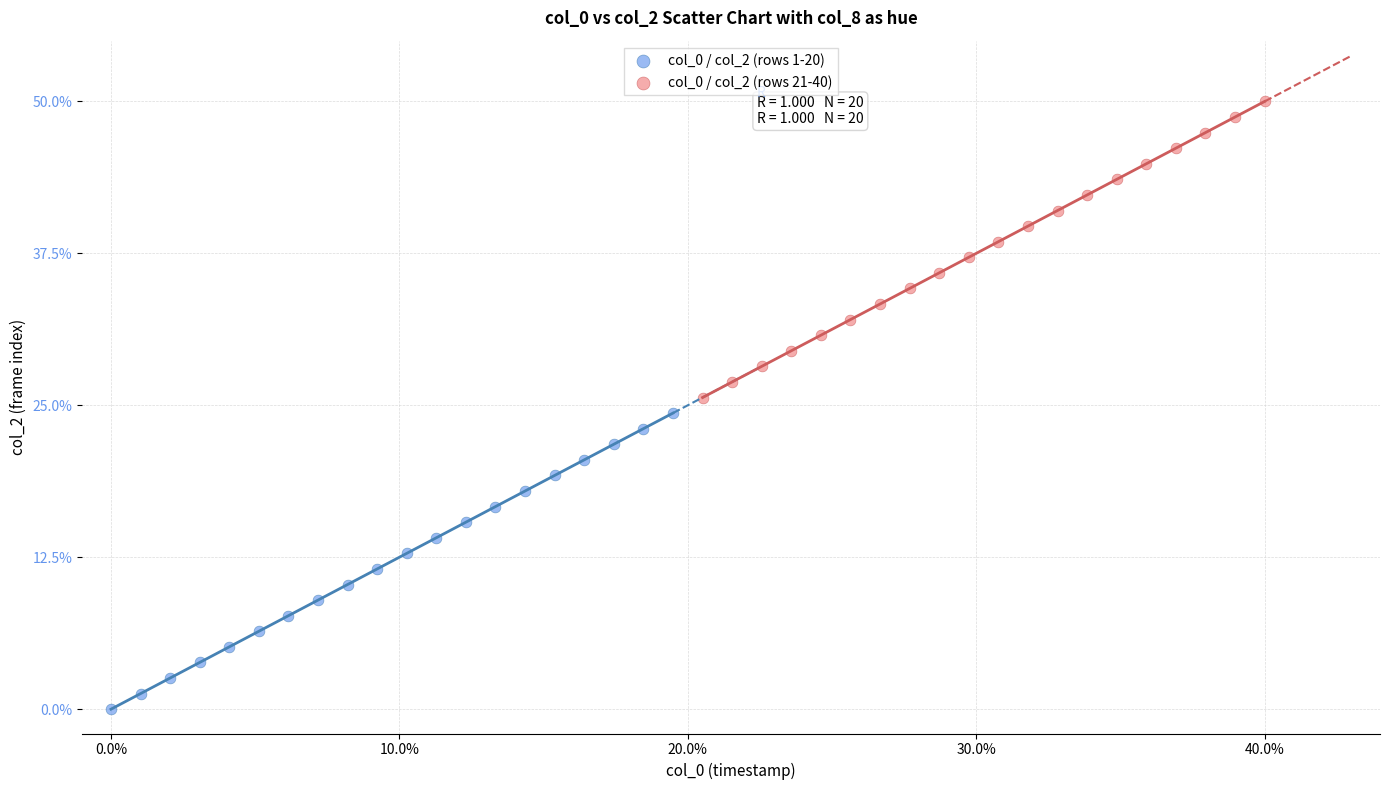

Which series contains the highest Y value?

col_0 / col_2 (rows 21-40)